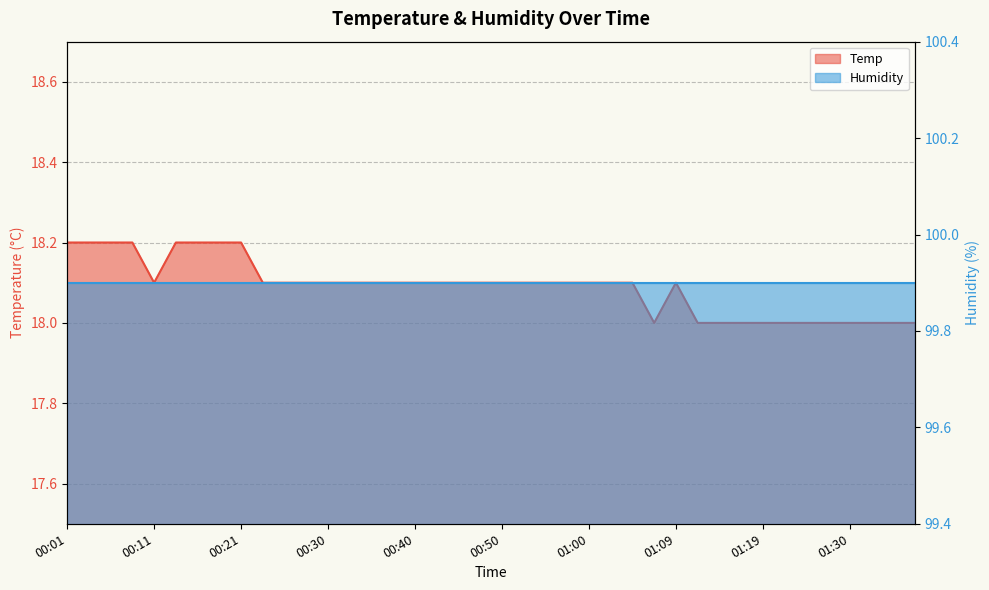

What is the sum of all values?

723.6